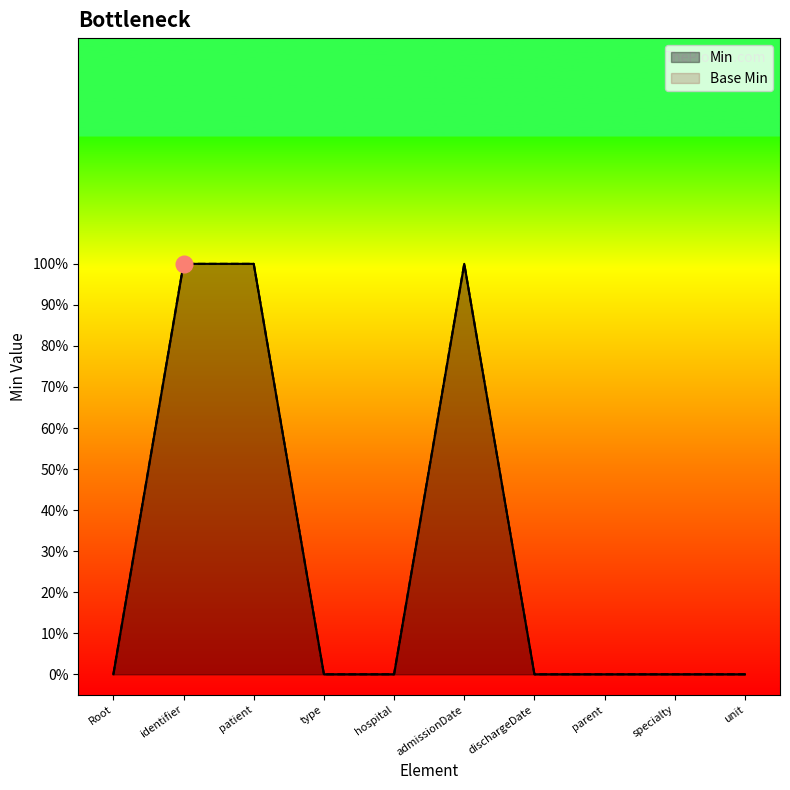

At how many categories does at least one series exceed 0?

3